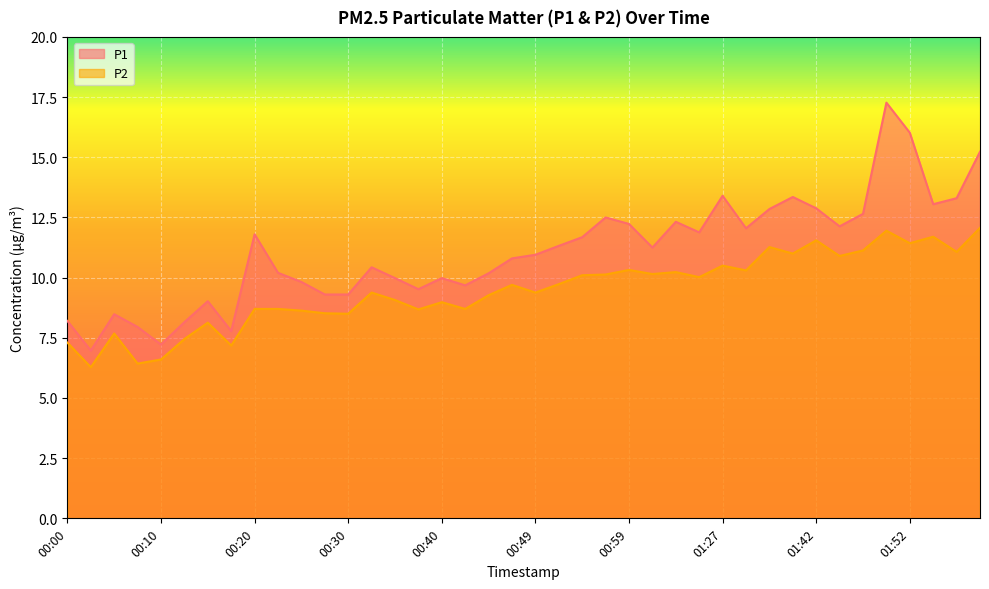

In P2, how many points are higher than both neighbors (excluding endpoints)?

12